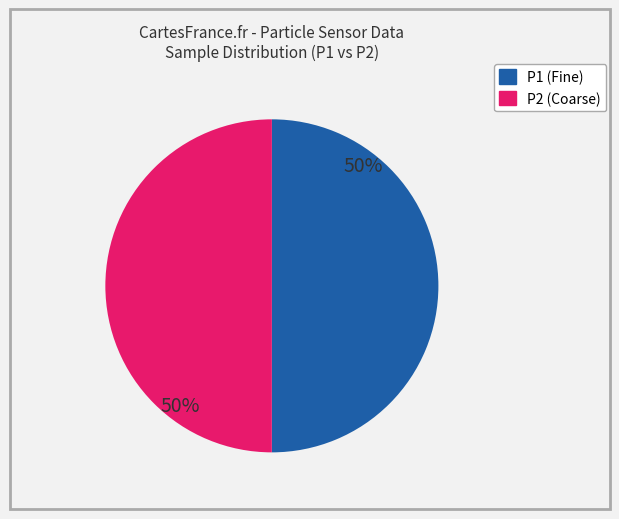

How many segments does this pie chart have?

2